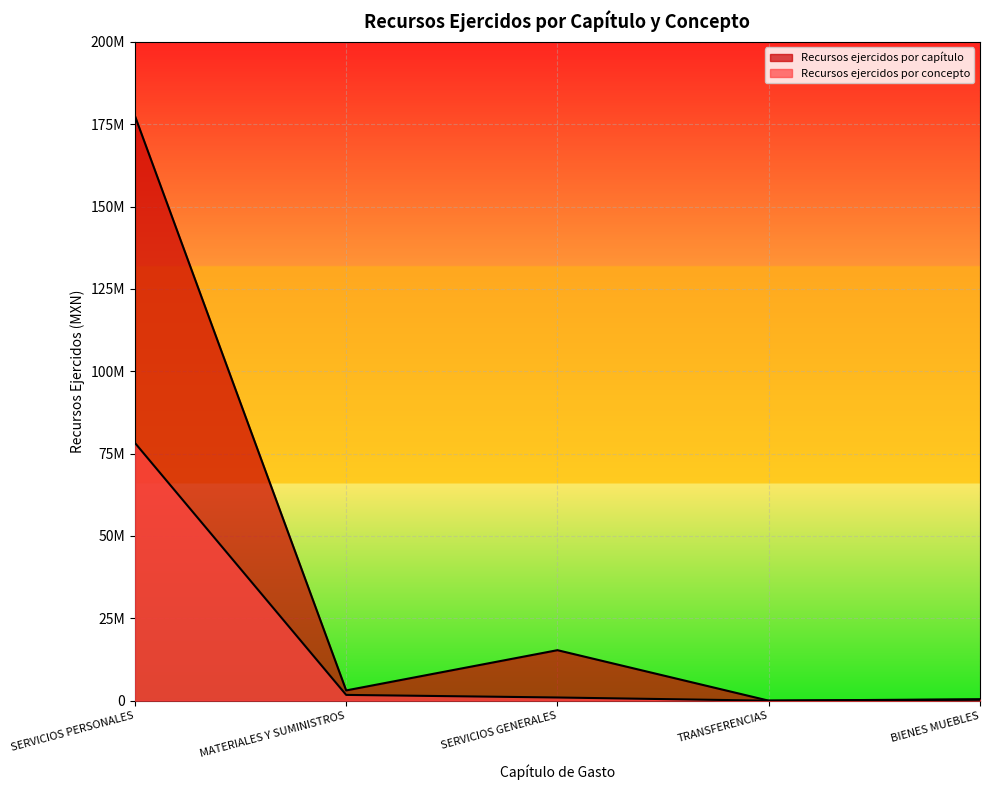

What is the sum of all Recursos ejercidos por concepto values?

81259190.2